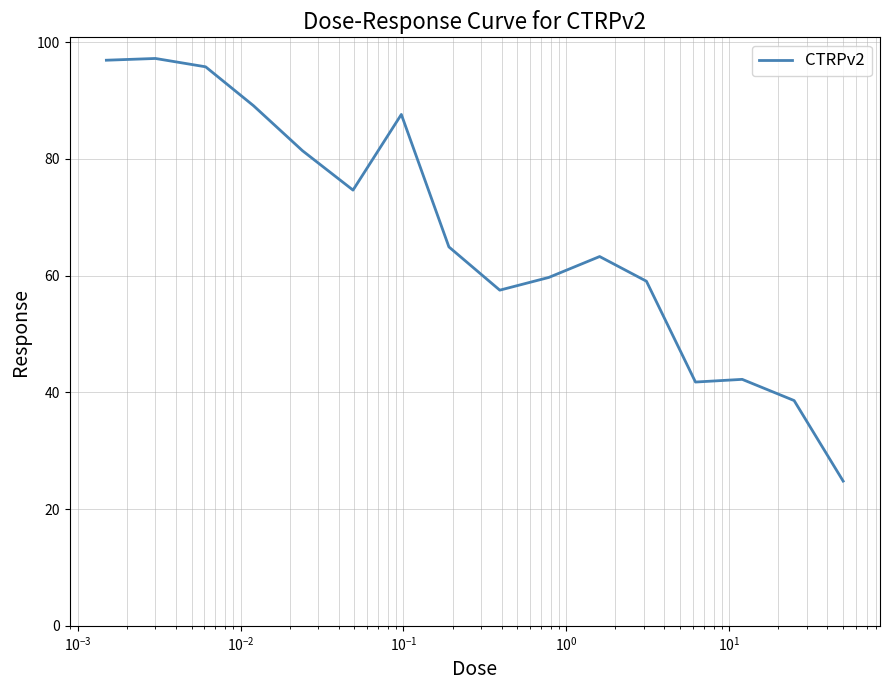

What is the smallest value displayed?

24.8